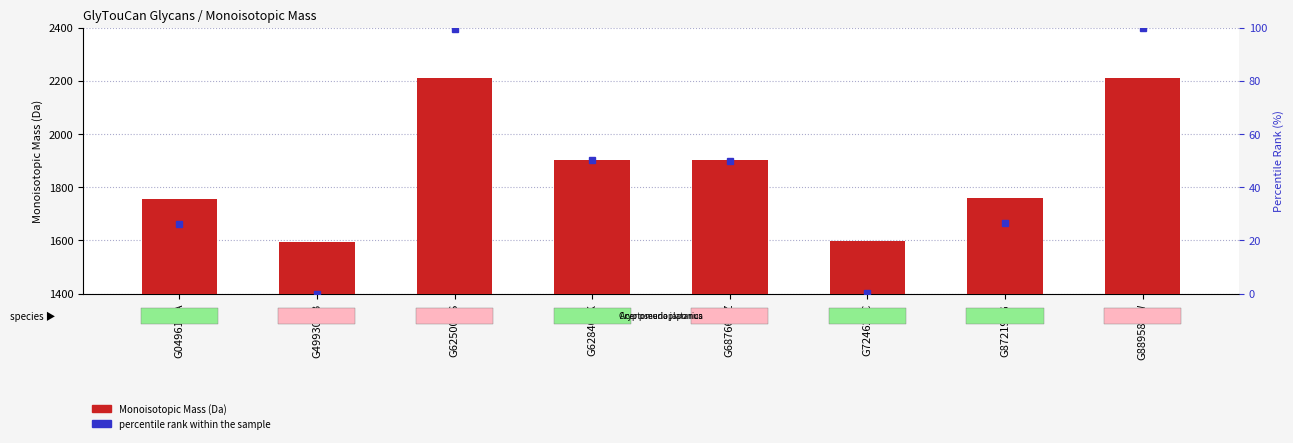

Where does the data first go above 1902?

G62500OS